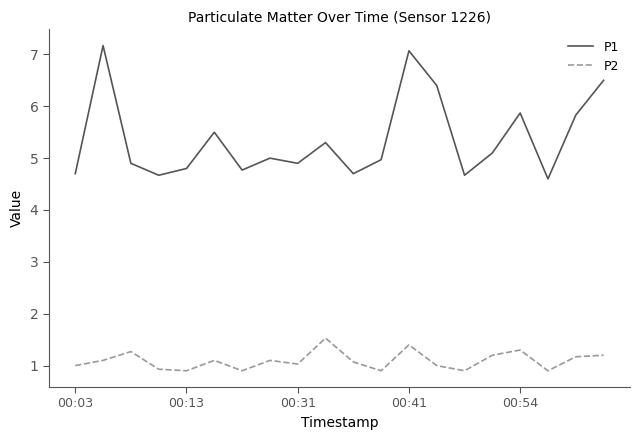

Which series has the largest total across all categories?

P1